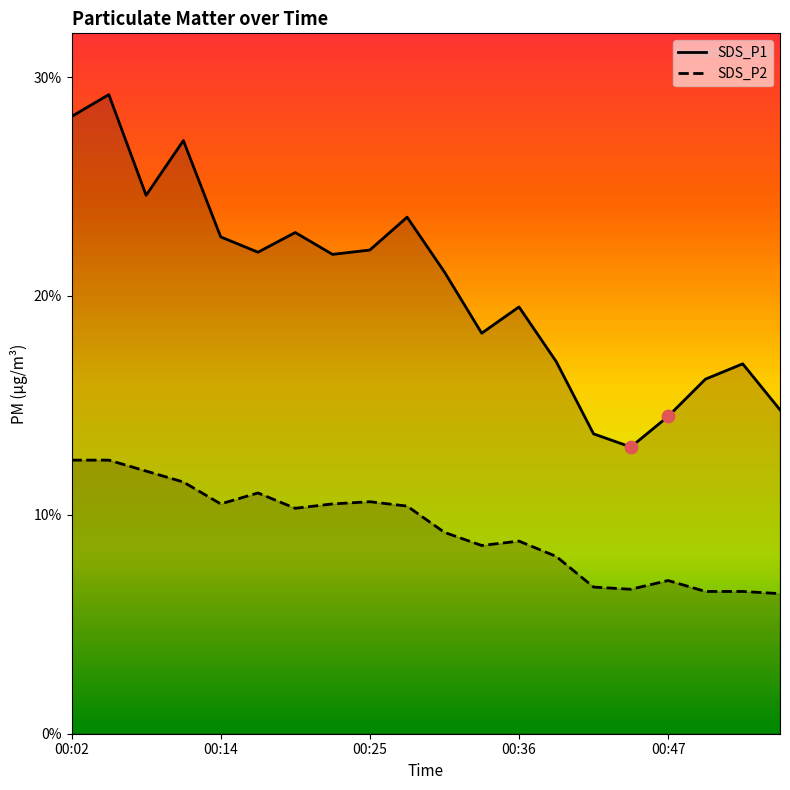

Which series reaches the maximum Y coordinate?

SDS_P1